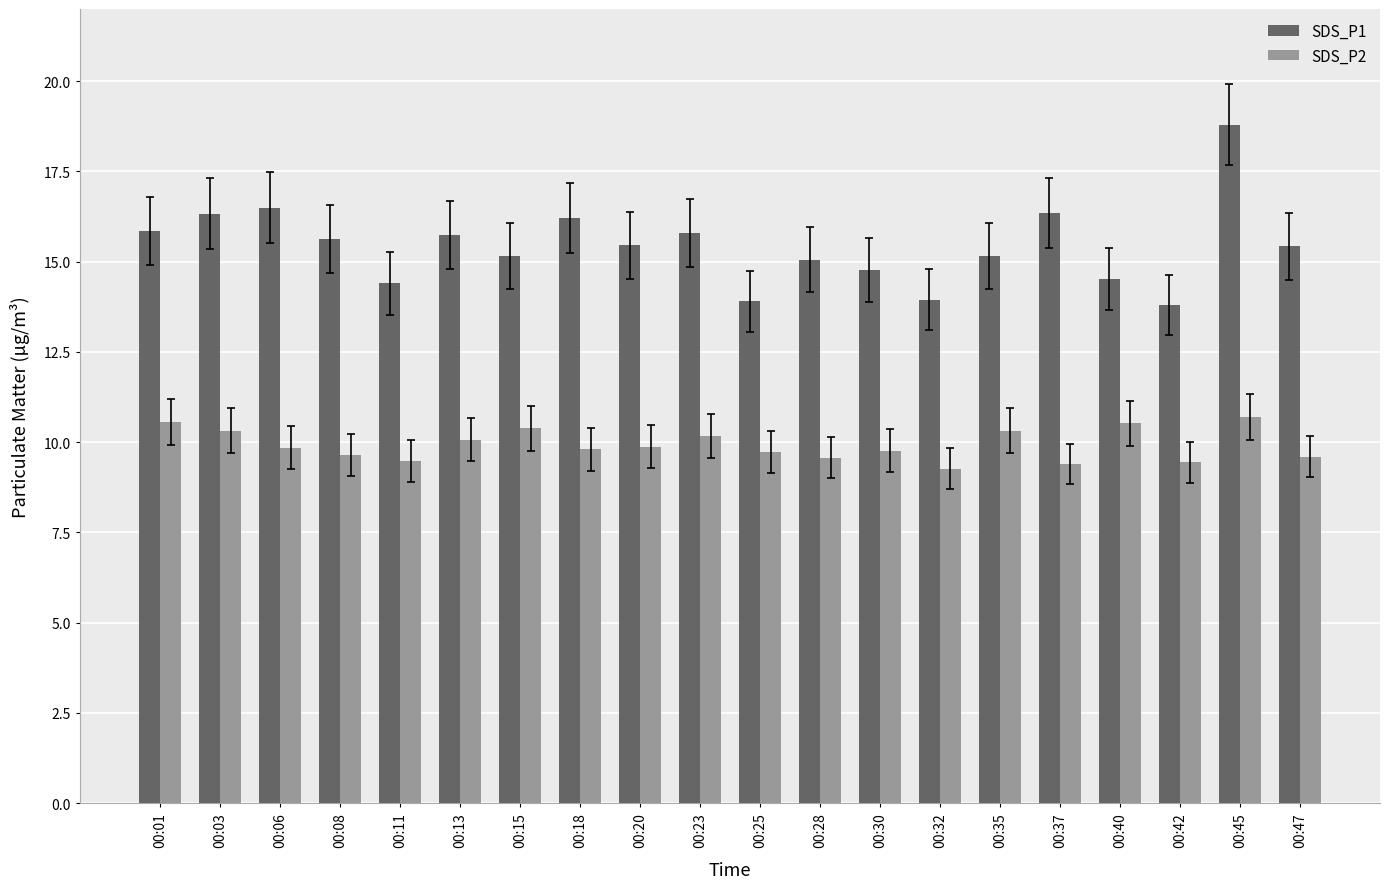

At which category does the chart reach its peak across all series?

00:45